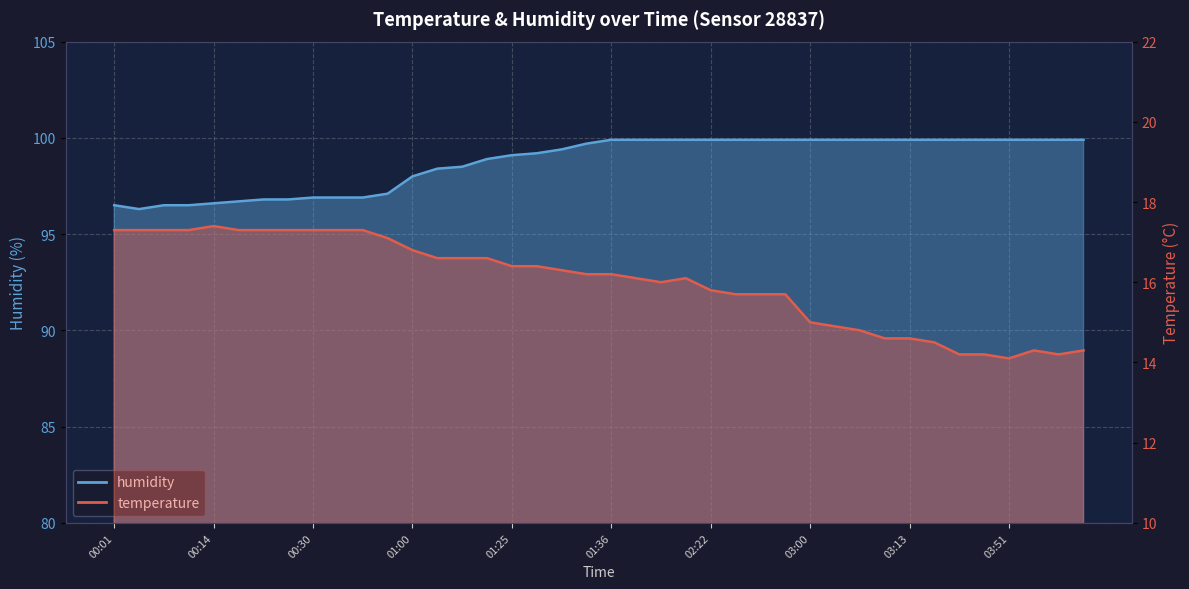

Reading left to right, transcribe all the data shown in this chart.

temperature: 00:01=17.3	00:03=17.3	00:06=17.3	00:09=17.3	00:14=17.4	00:17=17.3	00:19=17.3	00:27=17.3	00:30=17.3	00:33=17.3	00:35=17.3	00:49=17.1	01:00=16.8	01:14=16.6	01:17=16.6	01:22=16.6	01:25=16.4	01:28=16.4	01:30=16.3	01:33=16.2	01:36=16.2	01:38=16.1	01:43=16.0	01:54=16.1	02:22=15.8	02:27=15.7	02:30=15.7	02:32=15.7	03:00=15.0	03:02=14.9	03:05=14.8	03:10=14.6	03:13=14.6	03:16=14.5	03:24=14.2	03:26=14.2	03:51=14.1	04:10=14.3	04:16=14.2	04:18=14.3
humidity: 00:01=96.5	00:03=96.3	00:06=96.5	00:09=96.5	00:14=96.6	00:17=96.7	00:19=96.8	00:27=96.8	00:30=96.9	00:33=96.9	00:35=96.9	00:49=97.1	01:00=98.0	01:14=98.4	01:17=98.5	01:22=98.9	01:25=99.1	01:28=99.2	01:30=99.4	01:33=99.7	01:36=99.9	01:38=99.9	01:43=99.9	01:54=99.9	02:22=99.9	02:27=99.9	02:30=99.9	02:32=99.9	03:00=99.9	03:02=99.9	03:05=99.9	03:10=99.9	03:13=99.9	03:16=99.9	03:24=99.9	03:26=99.9	03:51=99.9	04:10=99.9	04:16=99.9	04:18=99.9